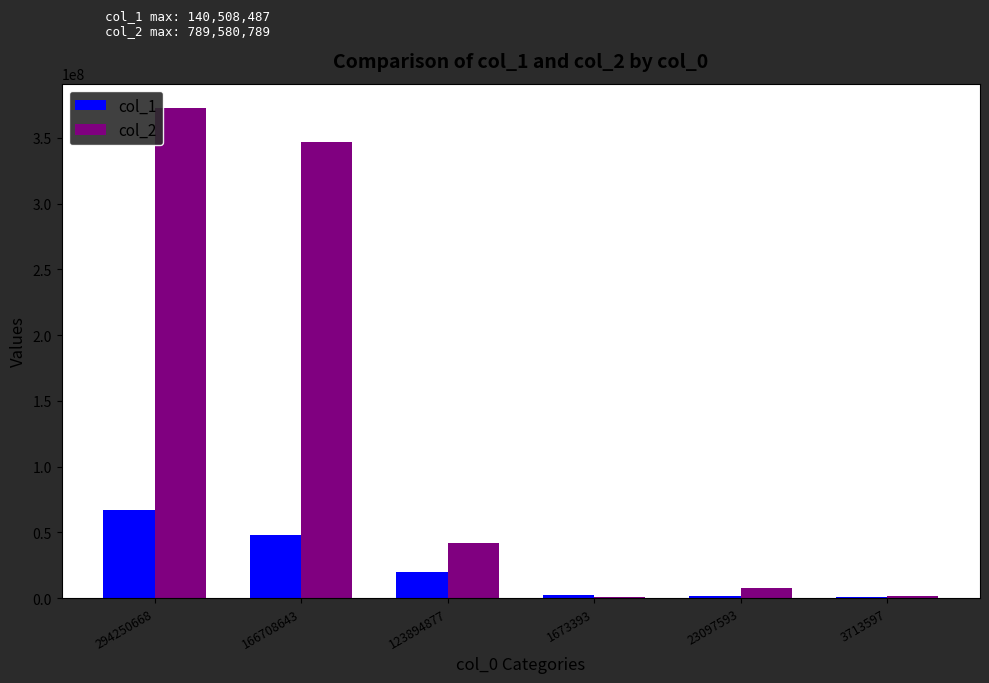

What is the total value across all series at 294250668?

439207134